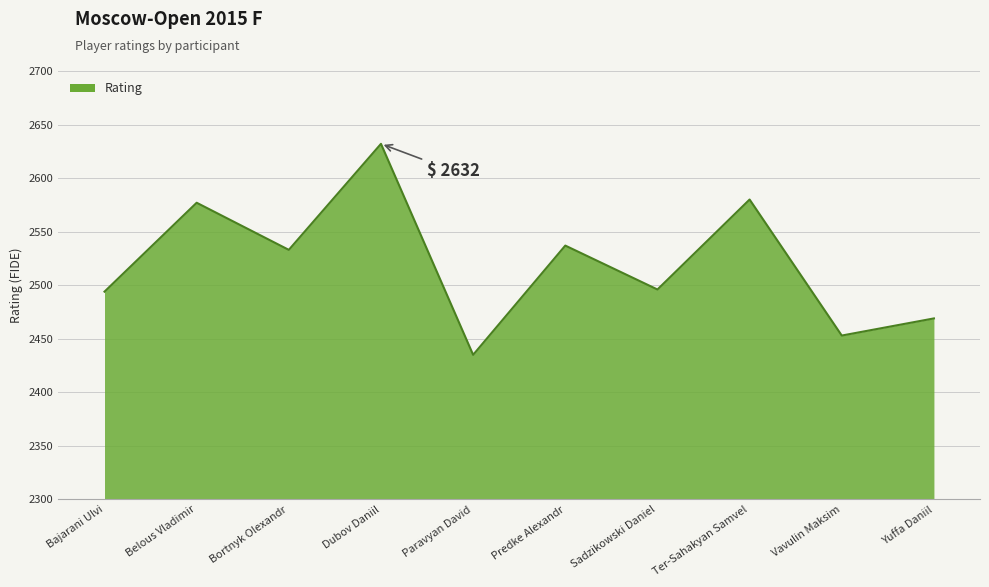

Which category has the highest value across all series?

Dubov Daniil